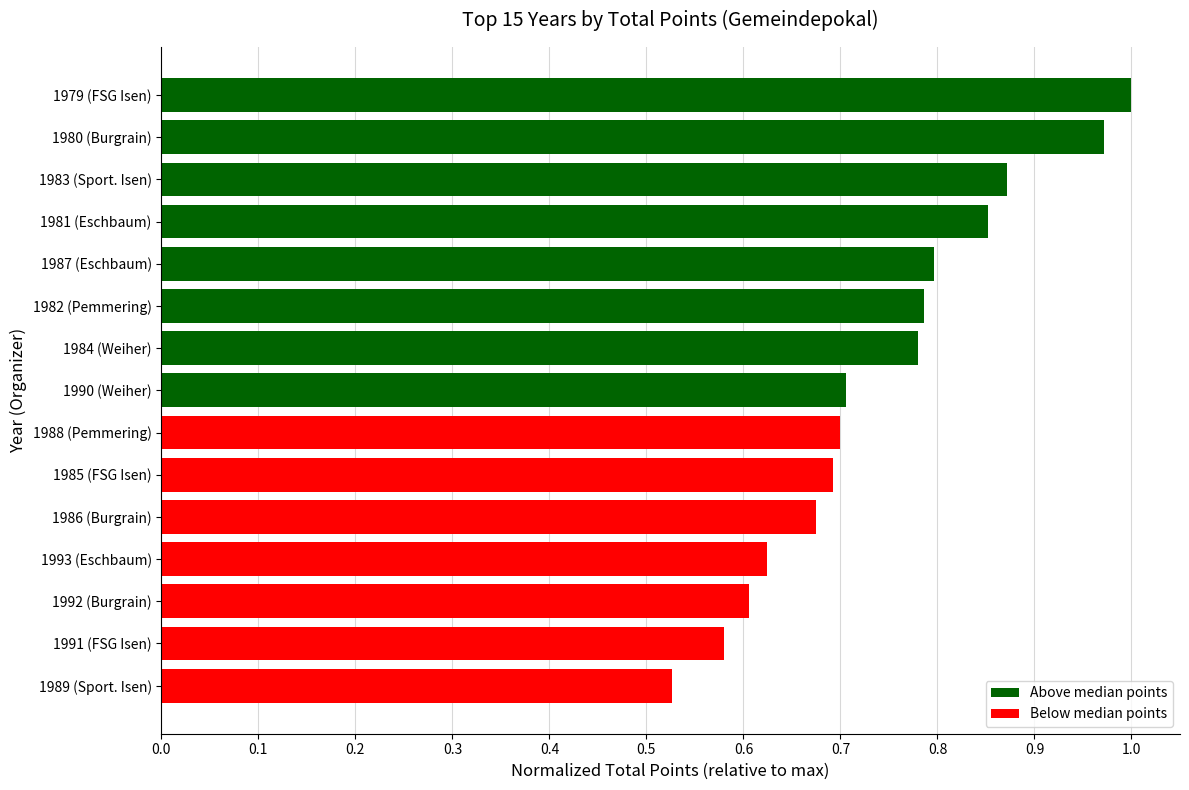

How many categories are shown in the chart?

15